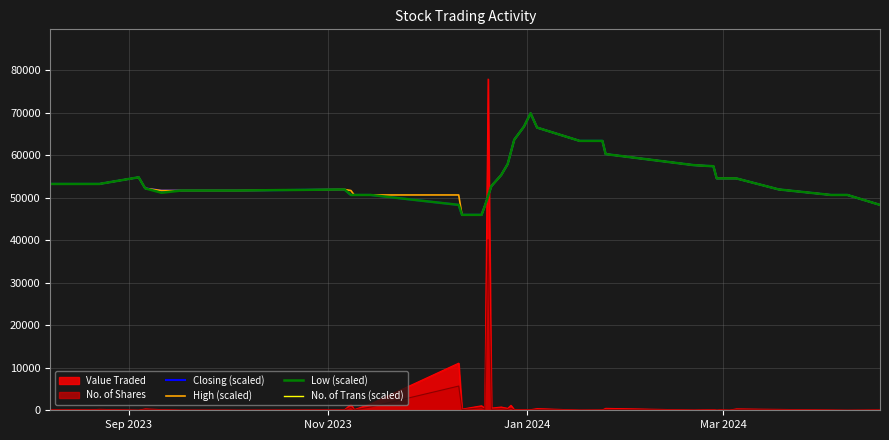

True or false: Low (scaled) and No. of Shares cross at least once.

False